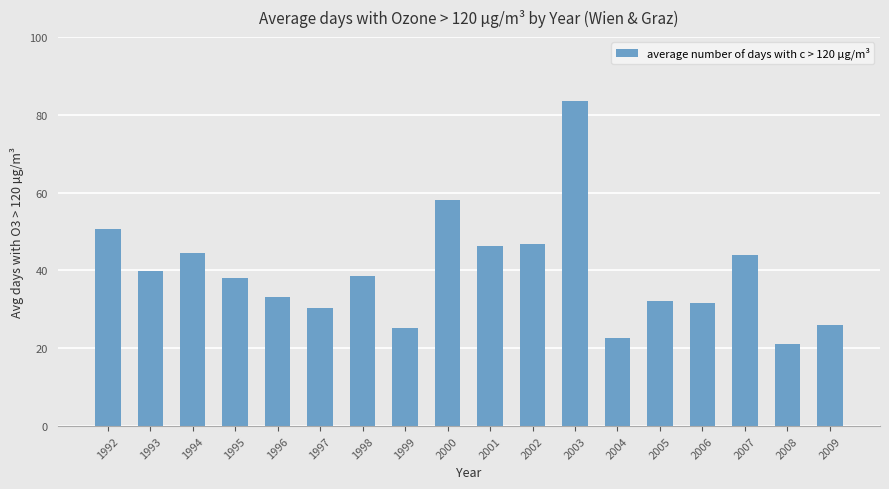

What is the ratio of the value at 2004 to the value at 2007?

0.5